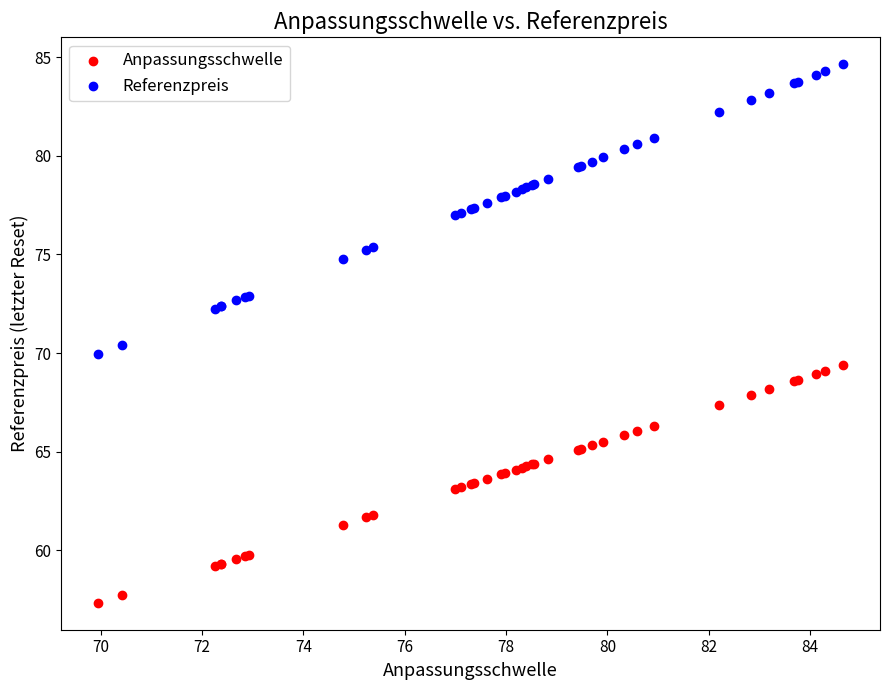

What is the X range (max minus min) for the scatter plot?

14.7